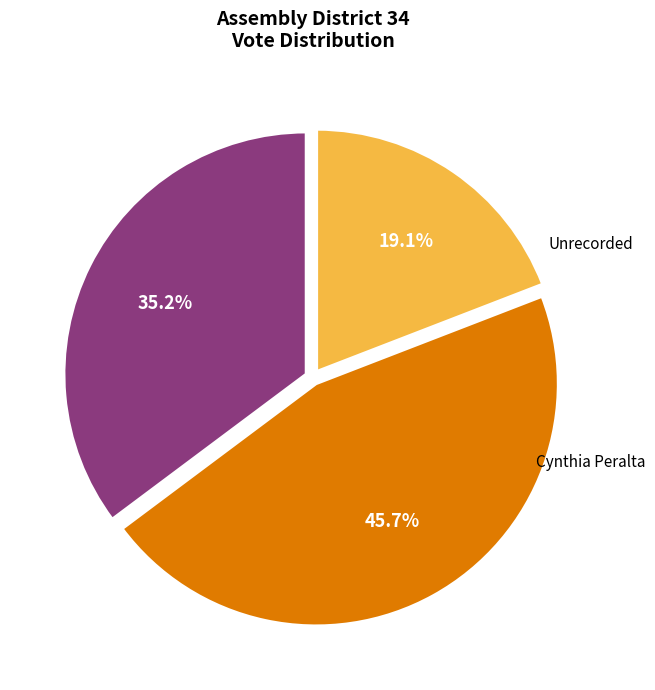

What portion of the pie excludes Cynthia Peralta?

54.3%